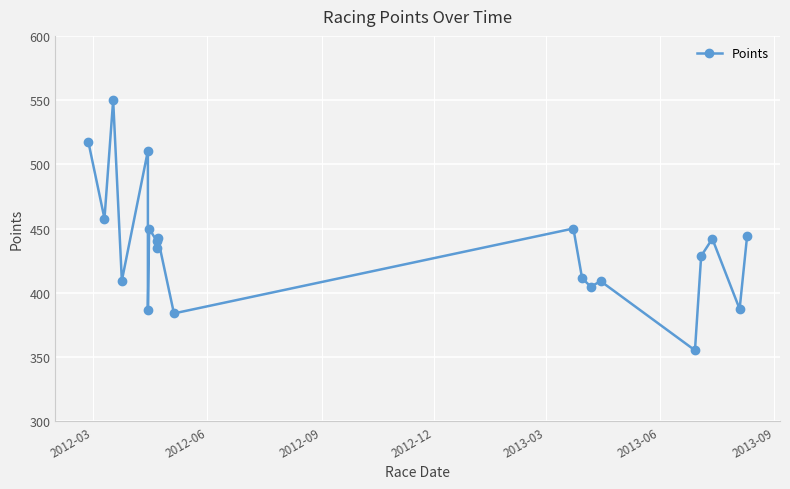

What is the sum of all values?

8716.9